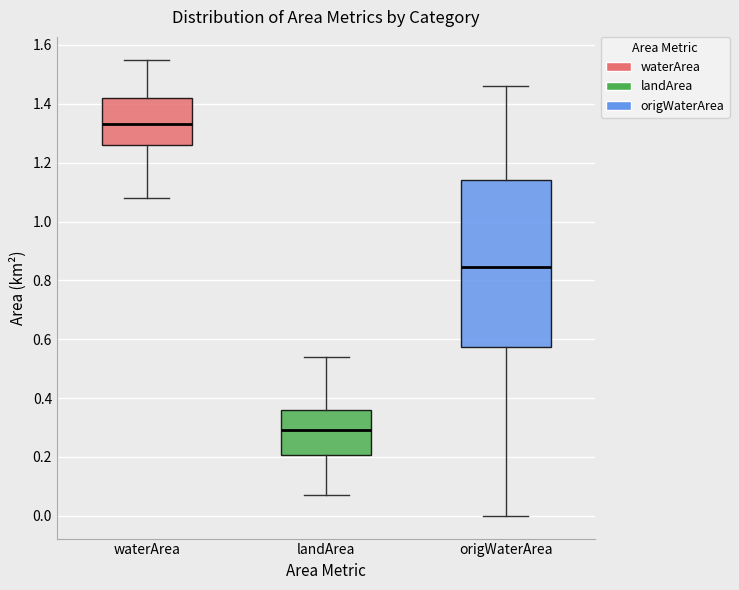

Which box's median line is the highest?

waterArea